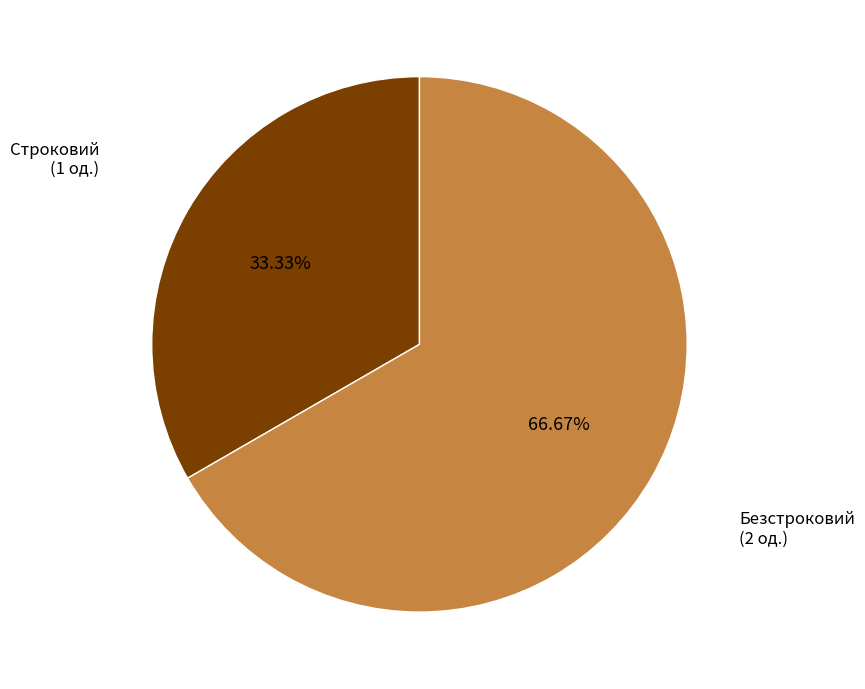

Is there a majority slice in this chart?

Yes